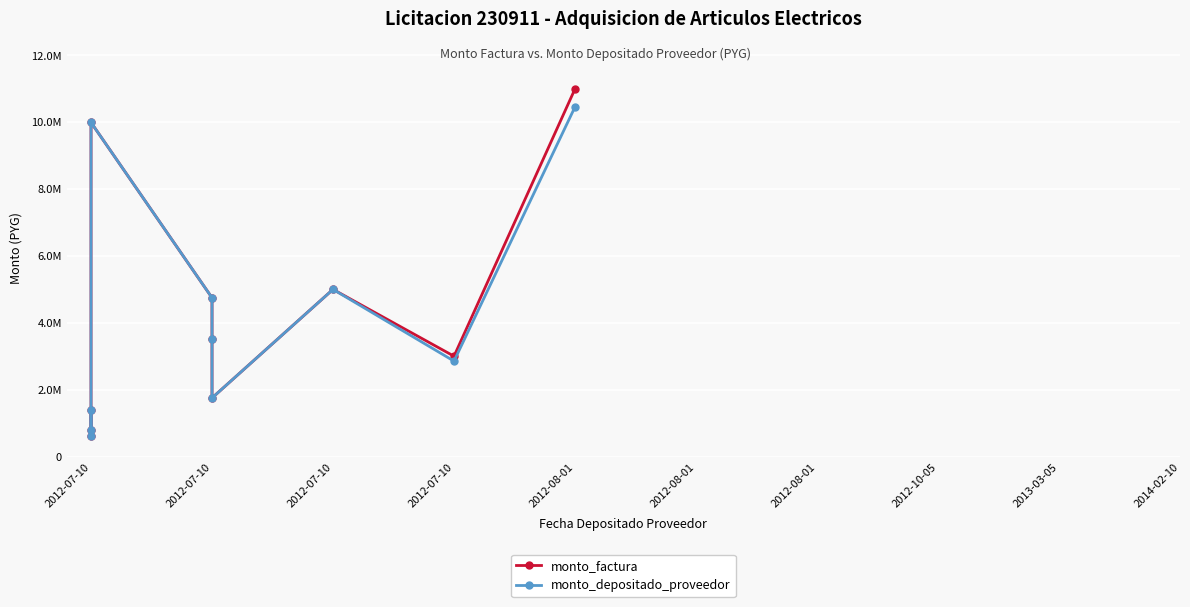

What is the difference between the monto_depositado_proveedor values at 2013-03-05 and 2012-08-01?

1101546